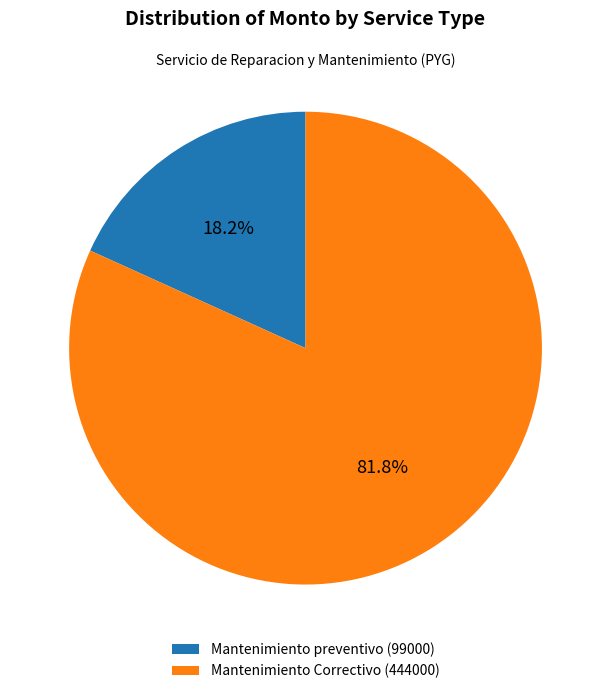

To the nearest percent, what is the difference between the largest and smallest slice percentages?

64%